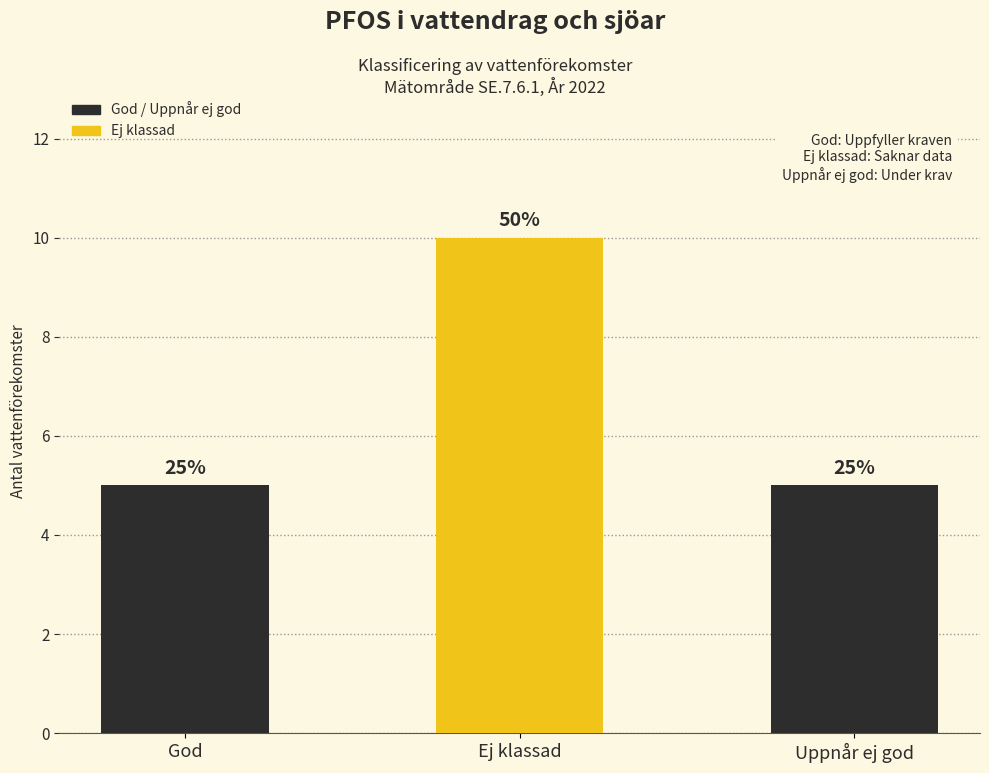

How many bars are there in total?

3